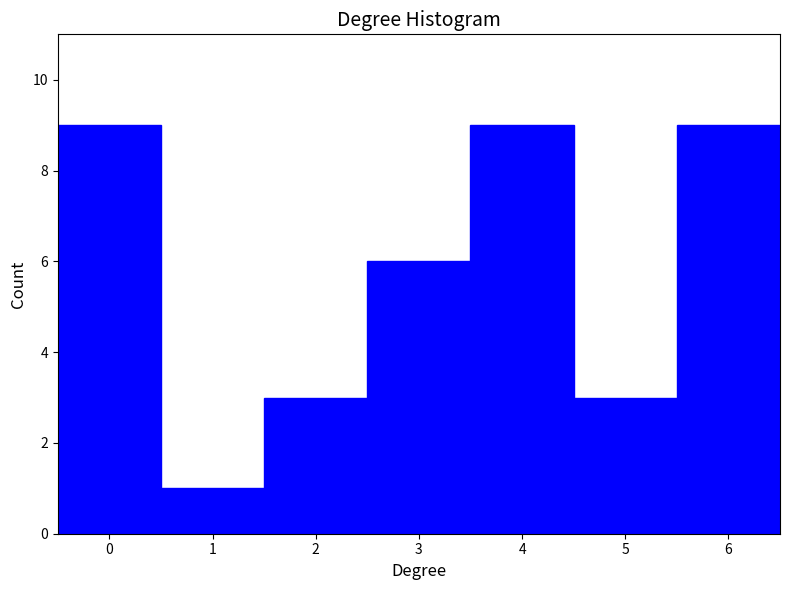

Reading left to right, transcribe this chart: for each bar, give the range it covers on the x-axis and its height. The values are not printed on the chart, so give them approximately, as read against the axis.

-0.5 to 0.5: 9
0.5 to 1.5: 1
1.5 to 2.5: 3
2.5 to 3.5: 6
3.5 to 4.5: 9
4.5 to 5.5: 3
5.5 to 6.5: 9